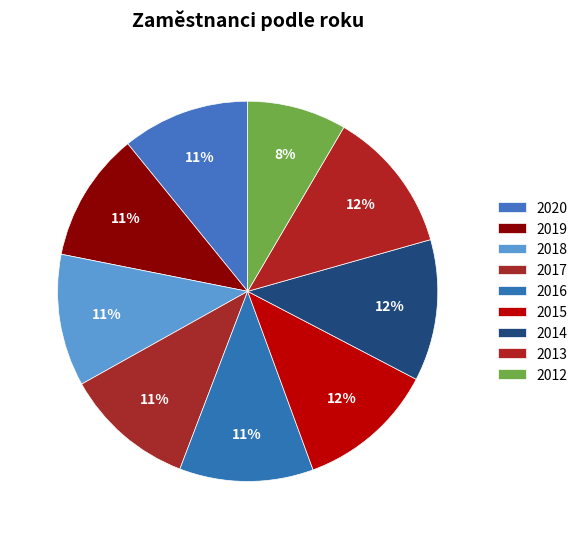

What is the change in value from 2018 to 2014?

+42